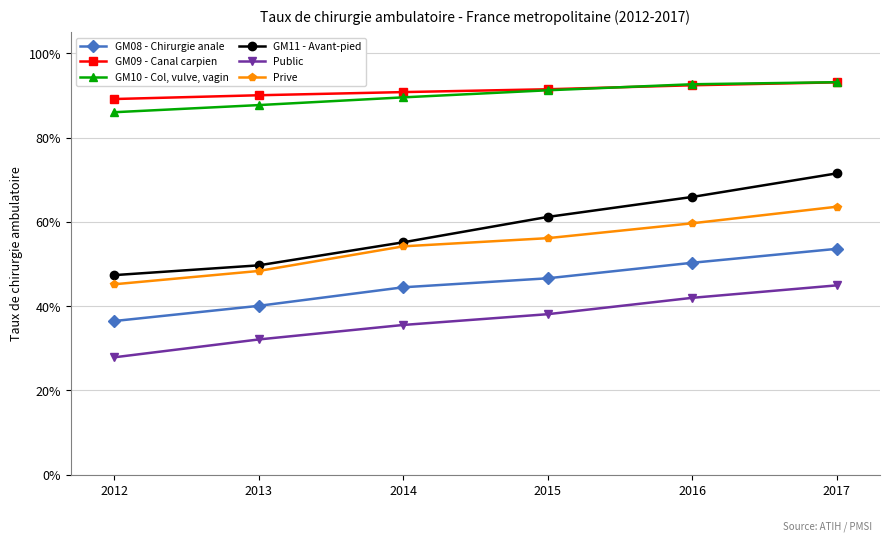

Rank the categories by GM11 - Avant-pied value from lowest to highest.

2012, 2013, 2014, 2015, 2016, 2017